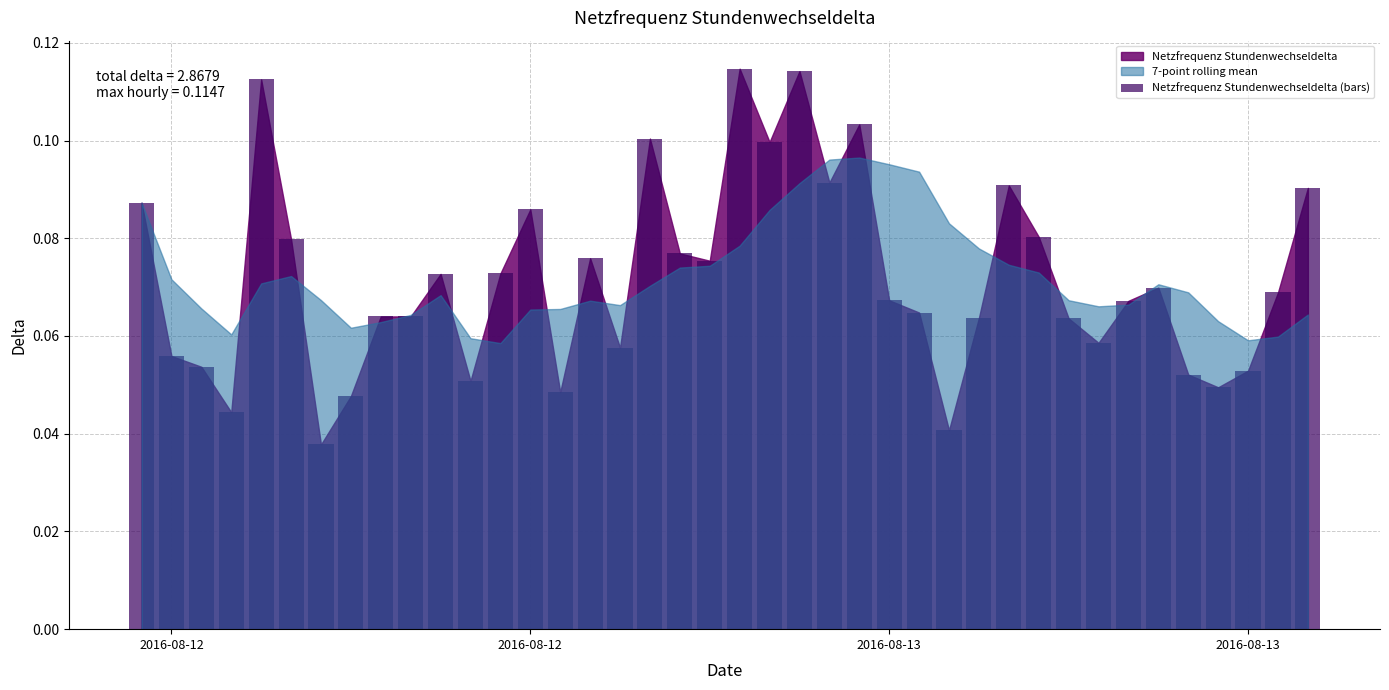

How many values are between 0 and 1?

40